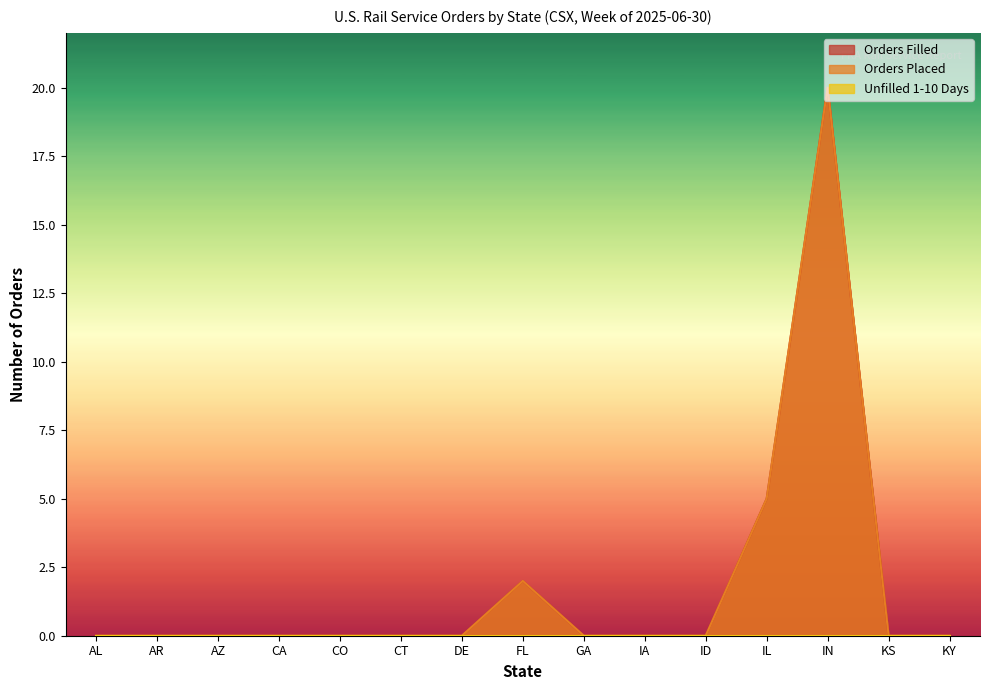

Rank the categories by Orders Placed value from lowest to highest.

AL, AR, AZ, CA, CO, CT, DE, GA, IA, ID, KS, KY, FL, IL, IN